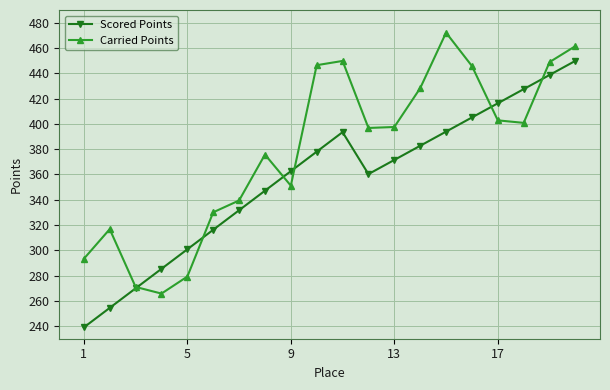

True or false: Scored Points has more than 0 interior local peaks.

True